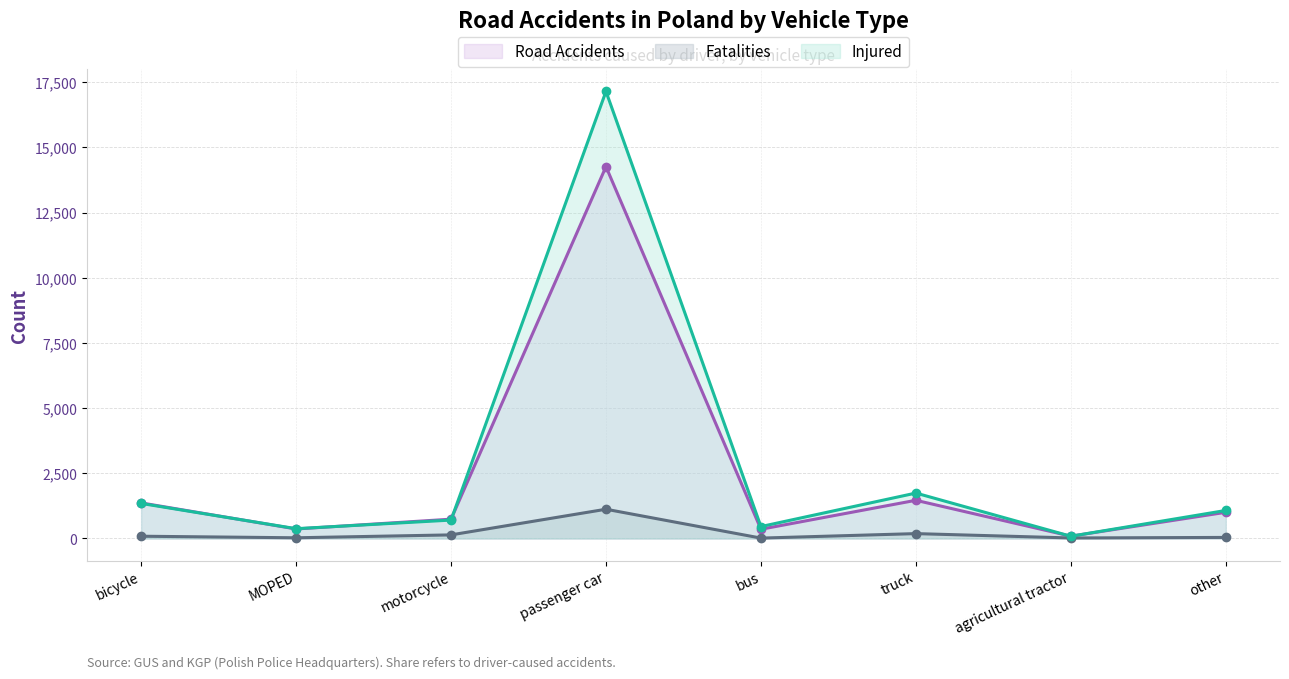

What is the total value across all series at bus?

823